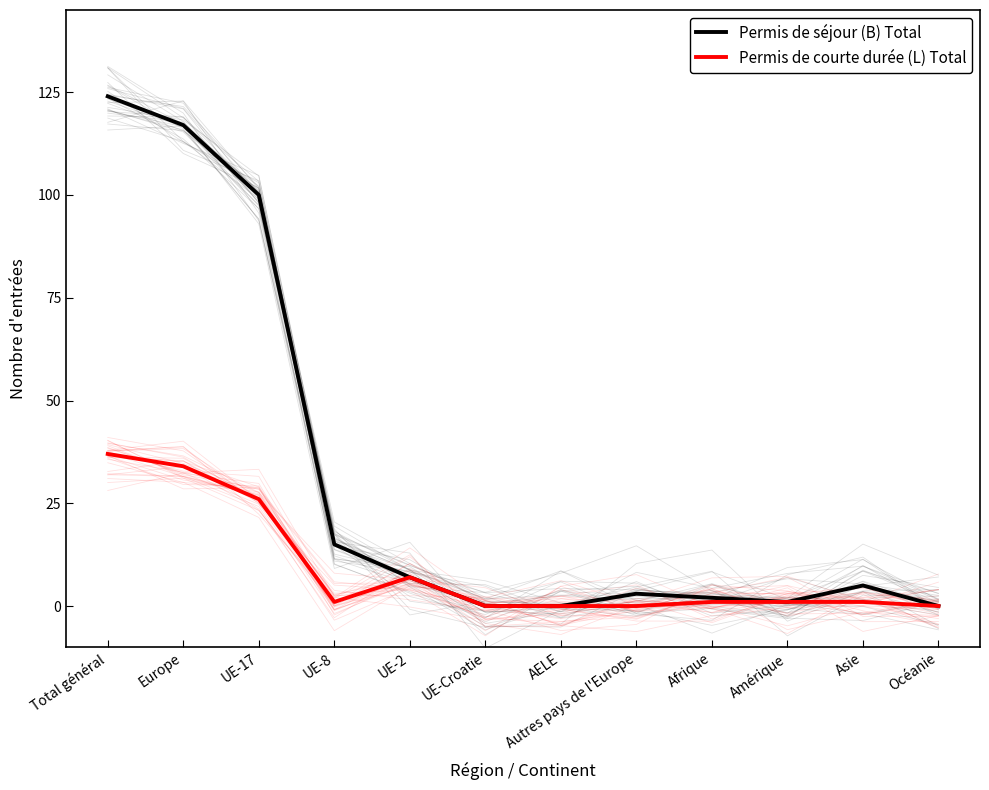

How many values in the Permis de courte durée (L) Total series are below 1?

4